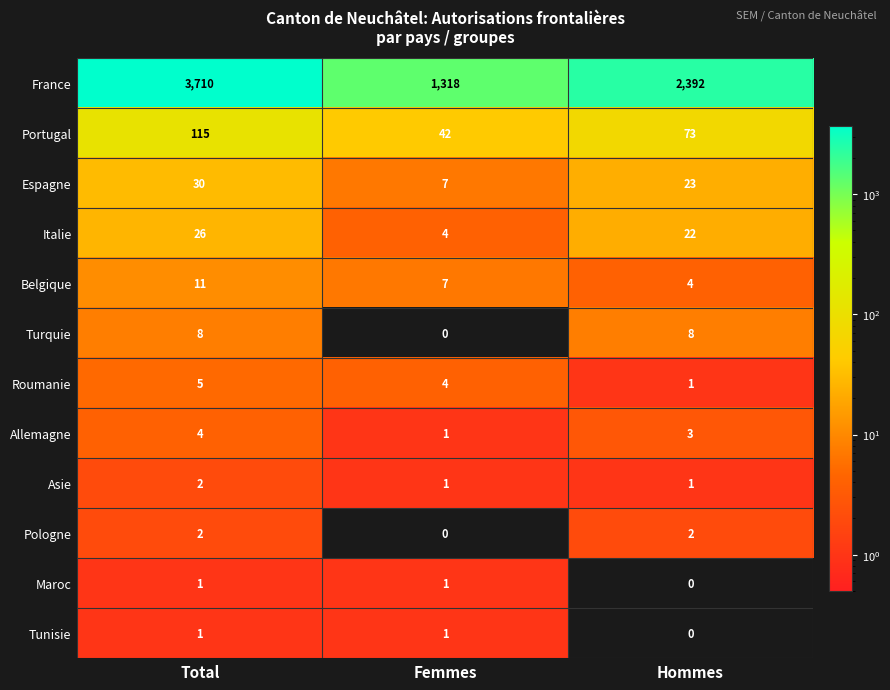

Is it true that France equals 2376 at Total?

False